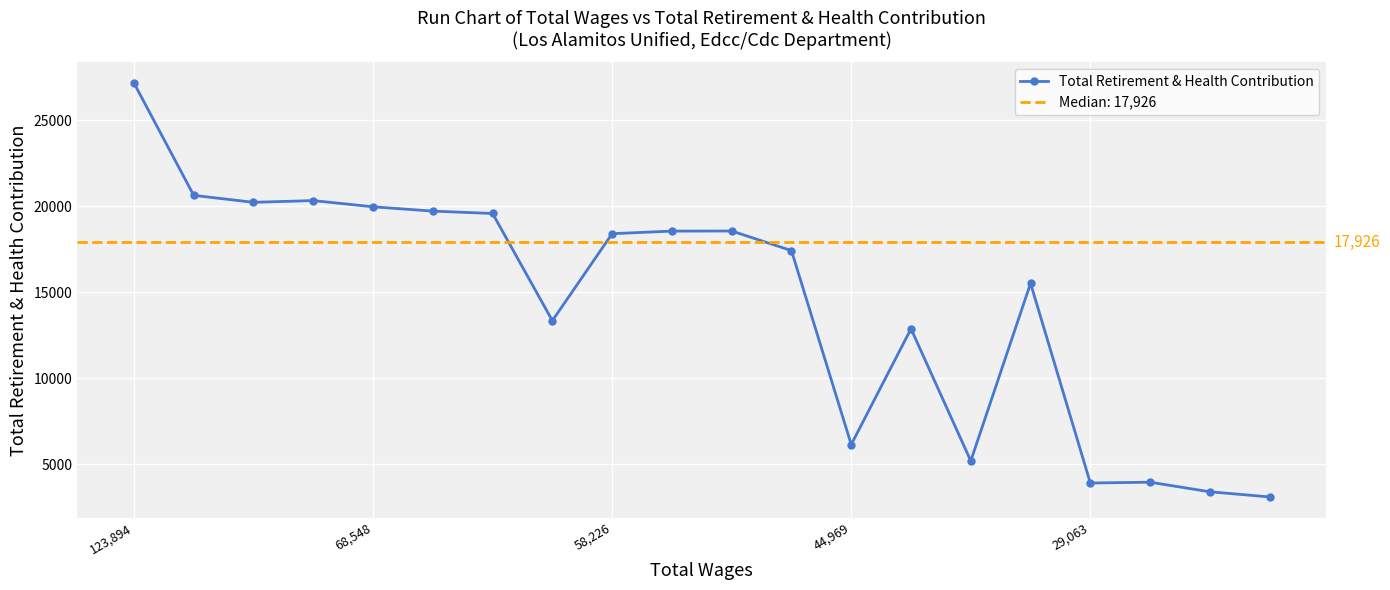

What is the value of the 3rd point from the left?

20241